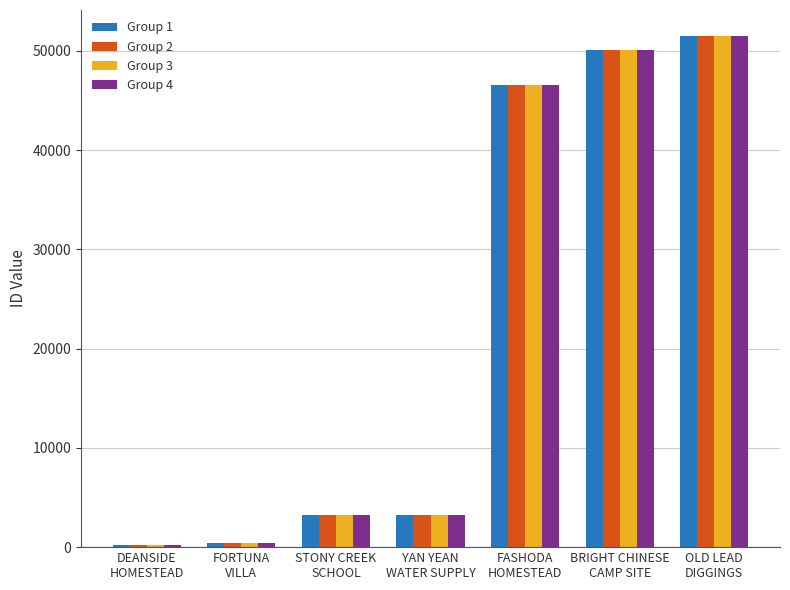

How many distinct data groups are displayed?

4